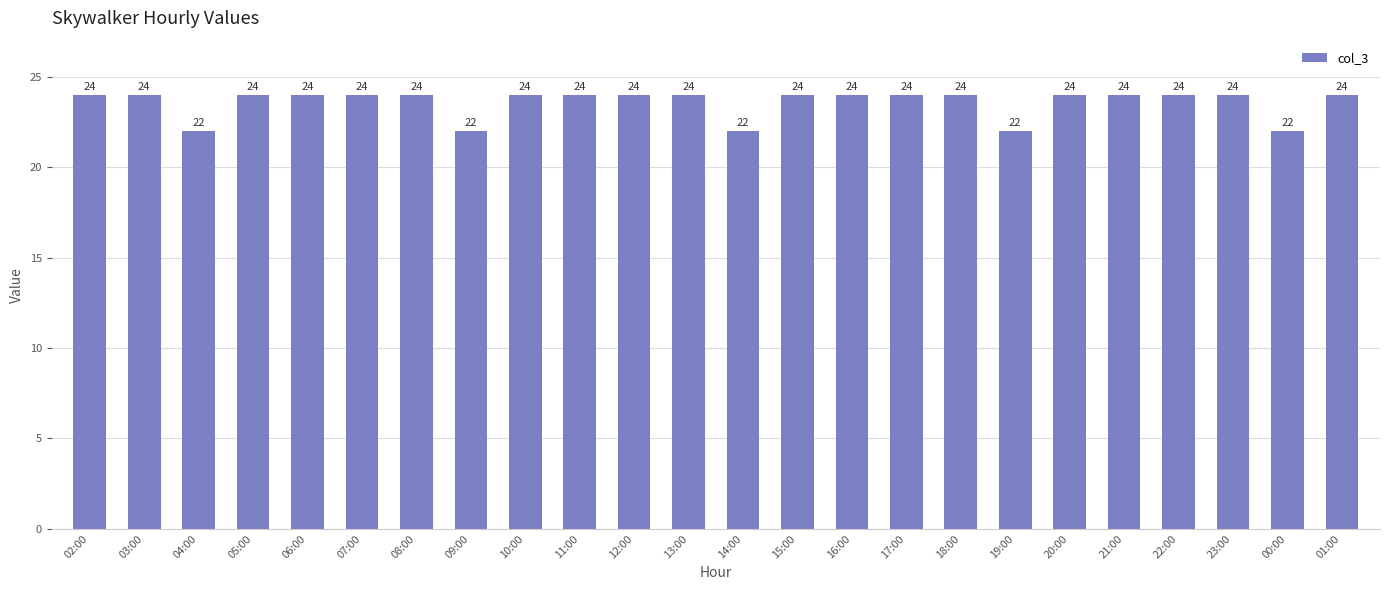

What is the minimum value shown in the chart?

22